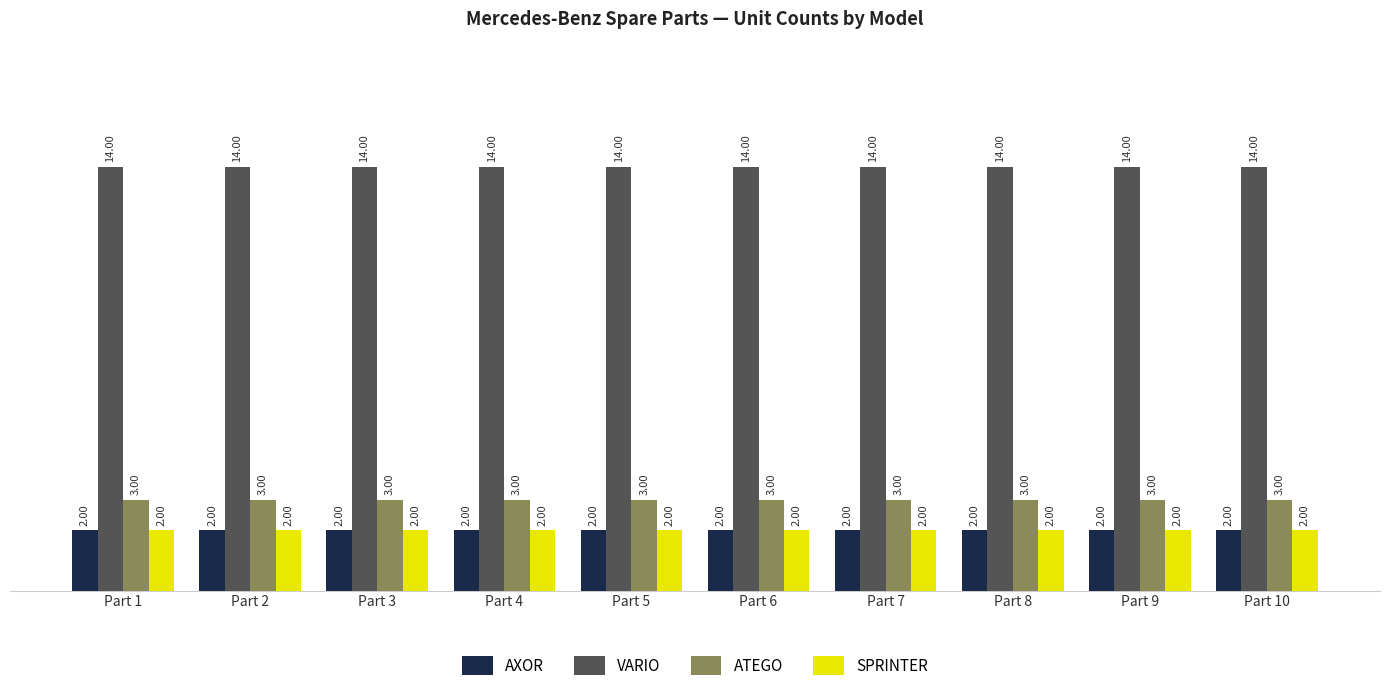

How many bars are there in total?

40